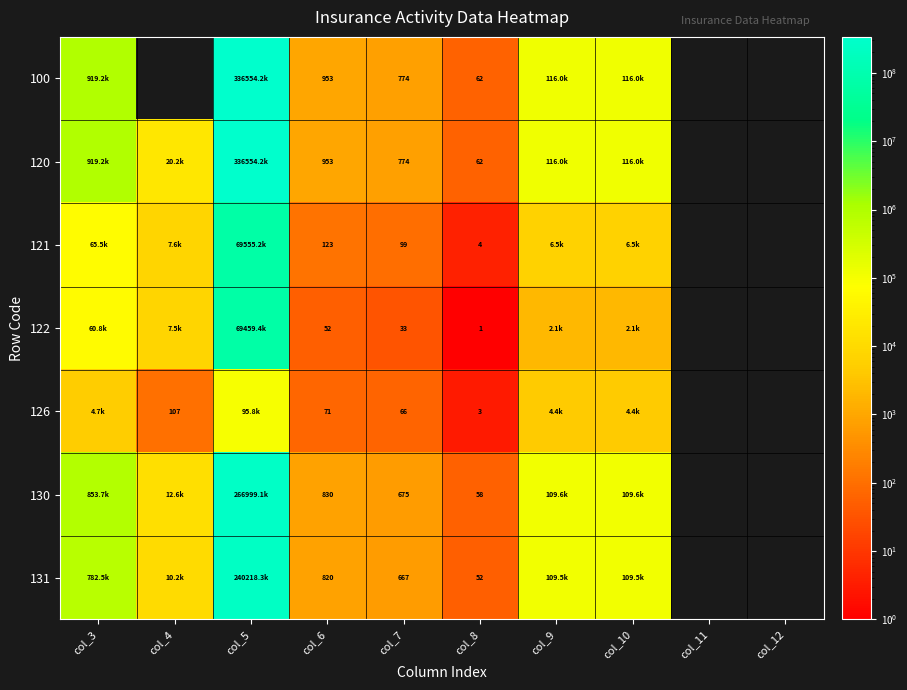

How many data points does each series have?

10